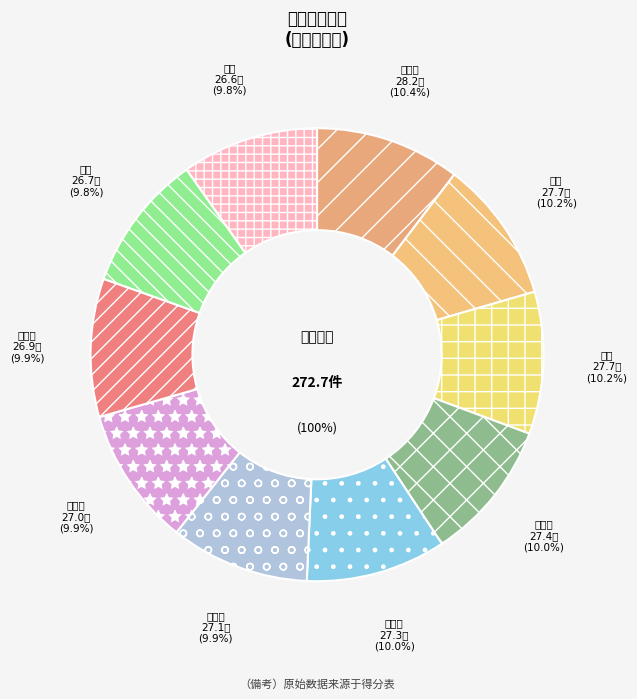

How many segments does this pie chart have?

10